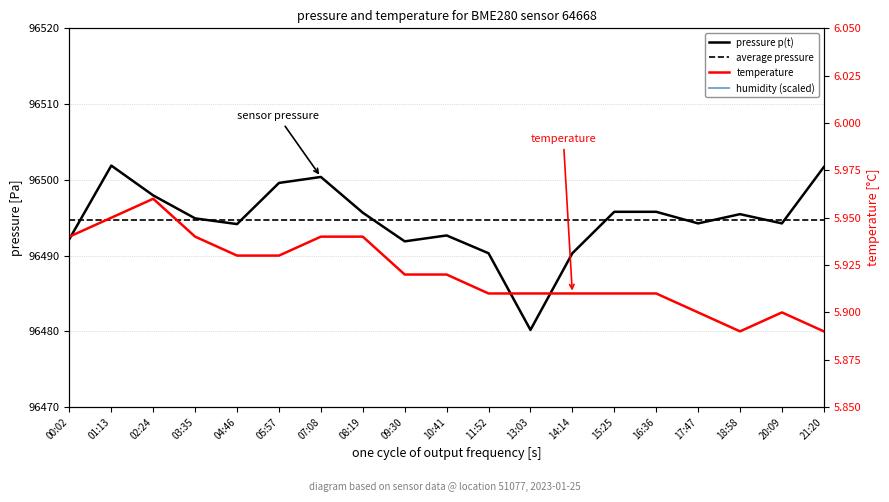

Does the chart display data point markers on the line(s)?

No